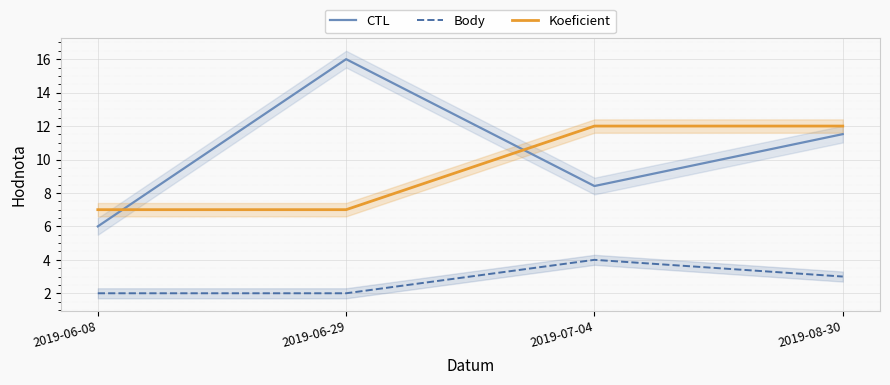

Which series has the largest total across all categories?

CTL